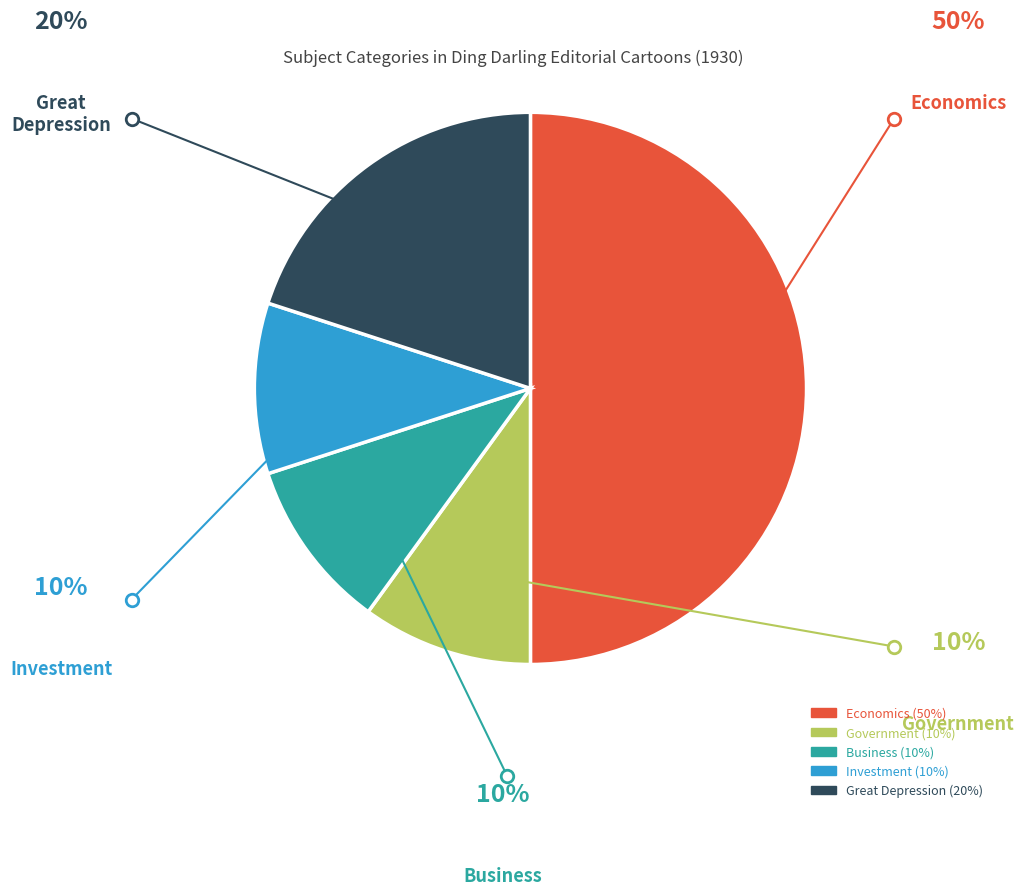

Which category has the biggest portion of the pie?

Economics